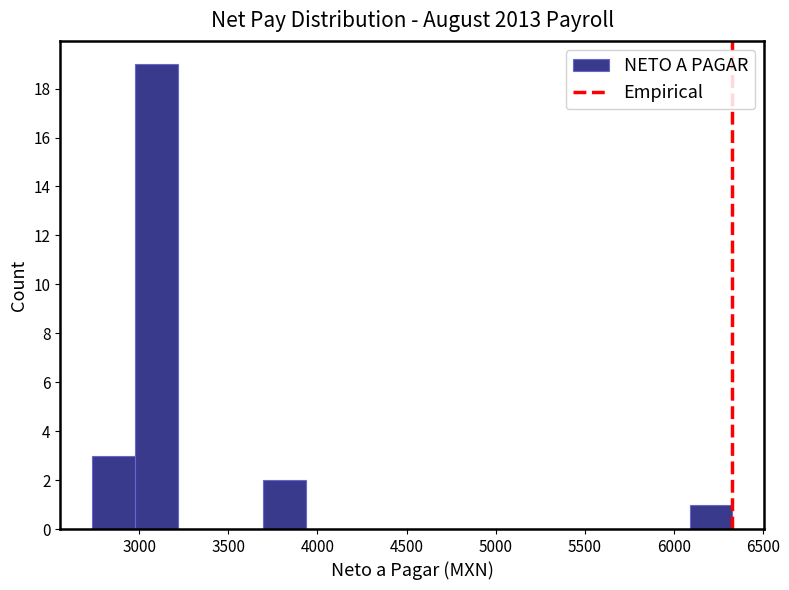

Reading left to right, transcribe this chart: for each bar, give the range it covers on the x-axis and its height. Neither the bar edges nor the heights are printed on the chart, so give them approximately, as read against the axes.

2750 to 3000: 3
3000 to 3200: 19
3200 to 3450: 0
3450 to 3700: 0
3700 to 3950: 2
3950 to 4150: 0
4150 to 4400: 0
4400 to 4650: 0
4650 to 4900: 0
4900 to 5150: 0
5150 to 5350: 0
5350 to 5600: 0
5600 to 5850: 0
5850 to 6100: 0
6100 to 6350: 1